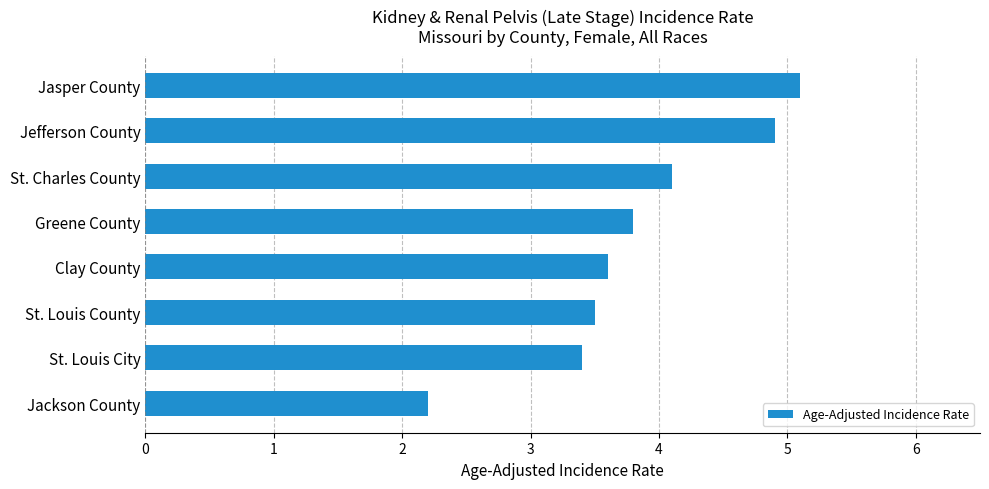

What is the ratio of the value at Jasper County to the value at Jefferson County?

1.0